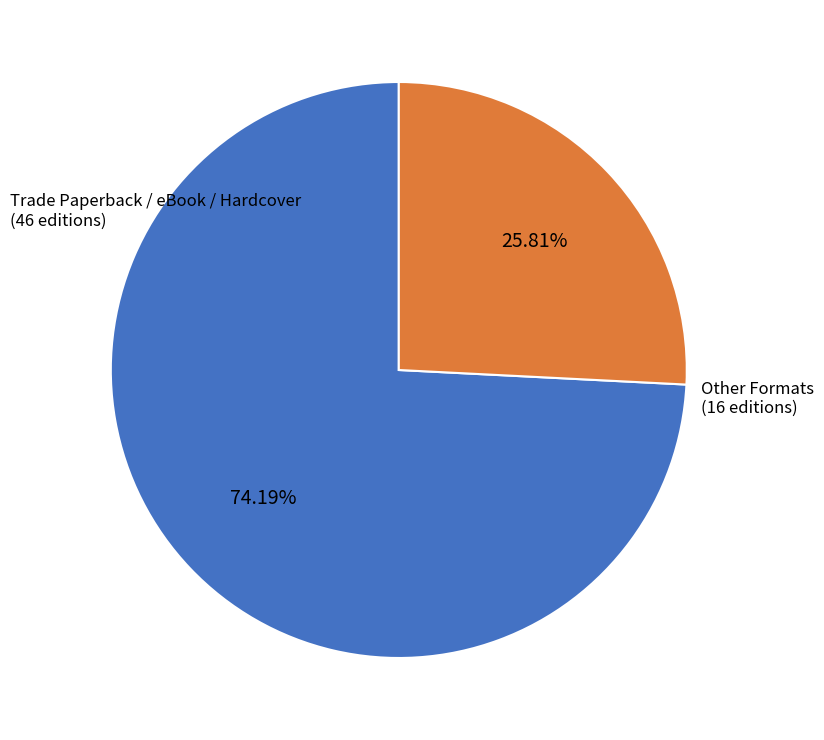

Which category has the biggest portion of the pie?

Trade Paperback / eBook / Hardcover